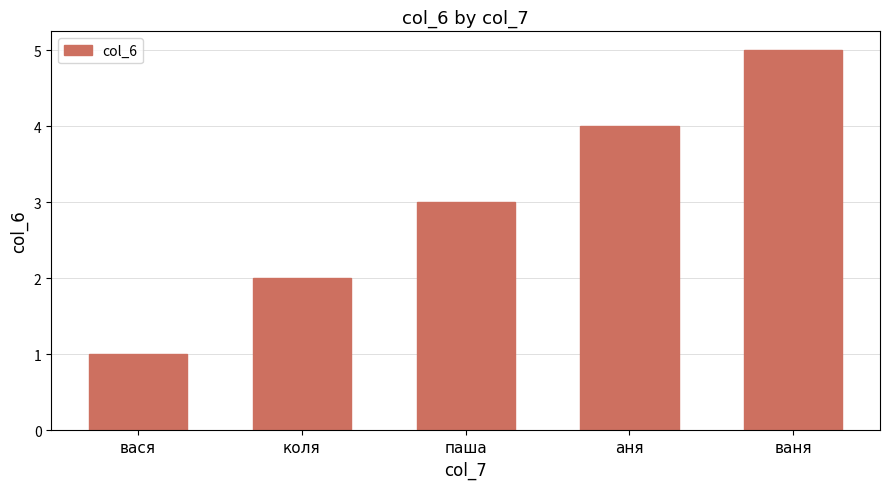

At which label is the value closest to 3?

паша